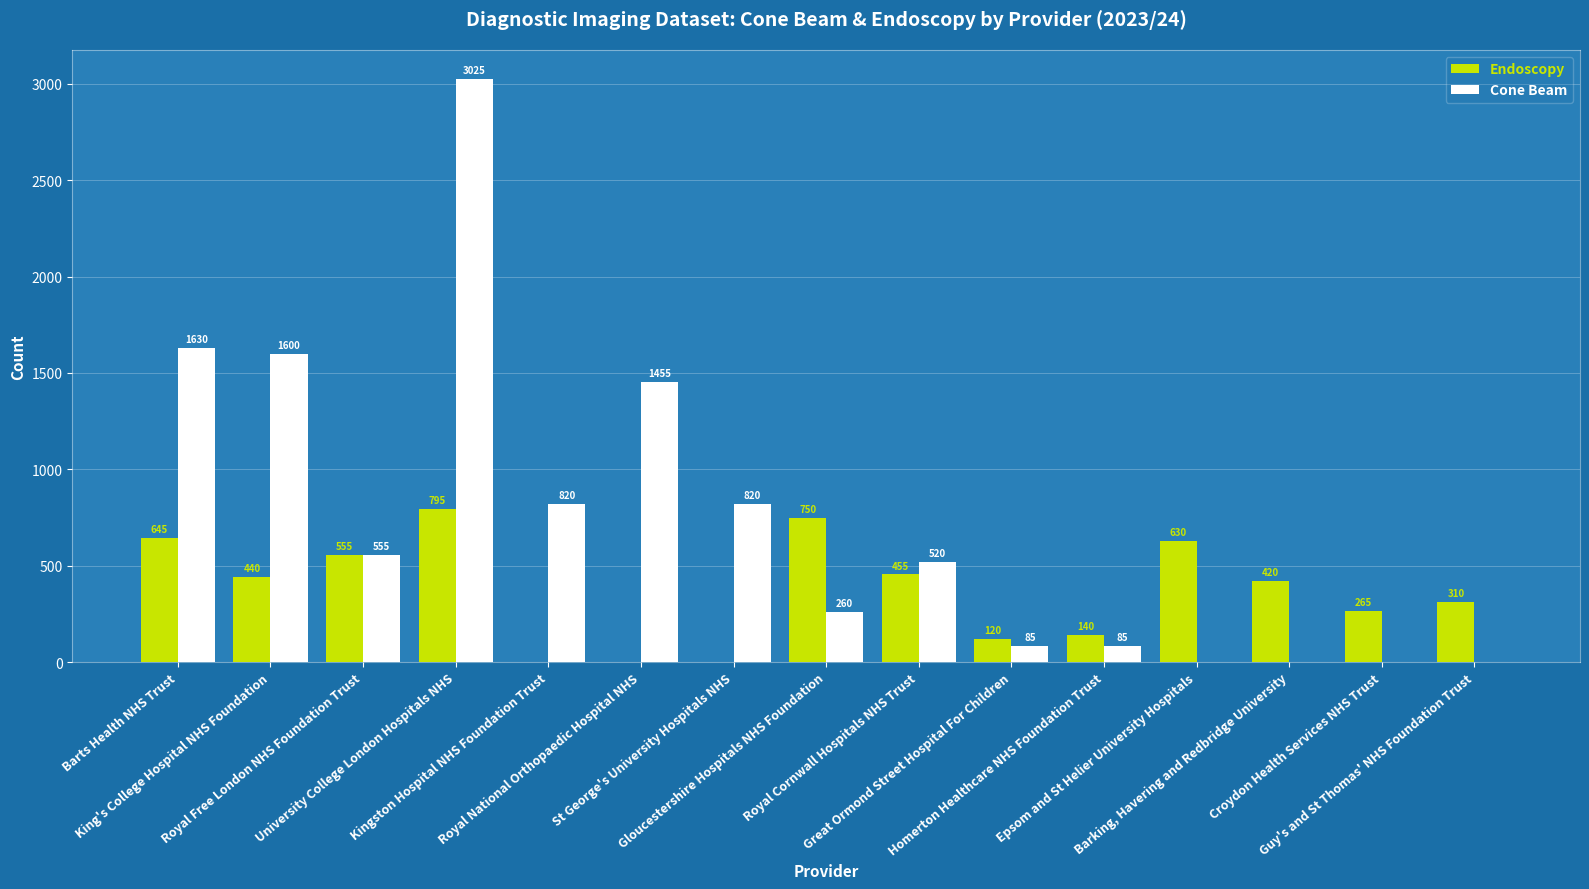

Which series has the largest total across all categories?

Cone Beam